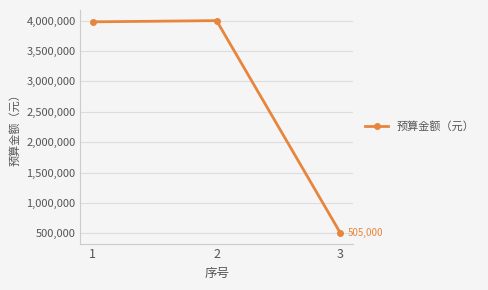

Reading left to right, list all the values displayed in this chart.

1=3980000	2=4000000	3=505000